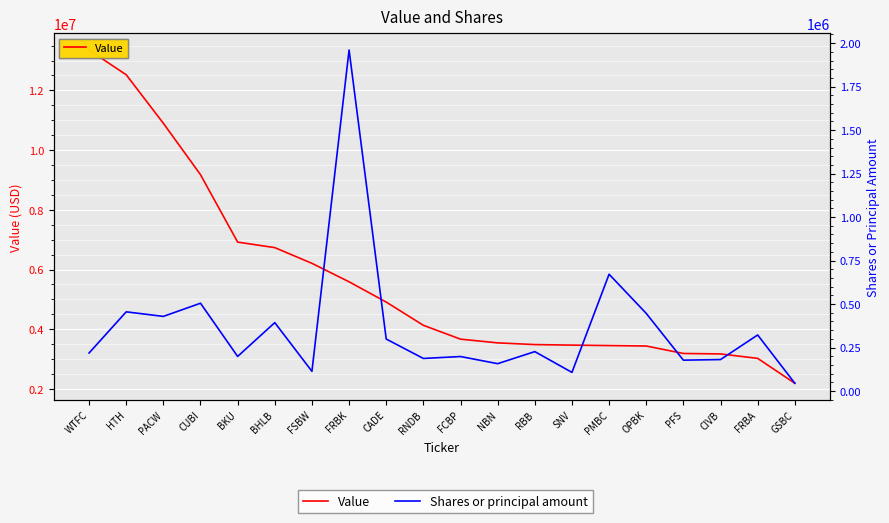

Is it true that Shares or principal amount equals 455268 at HTH?

True